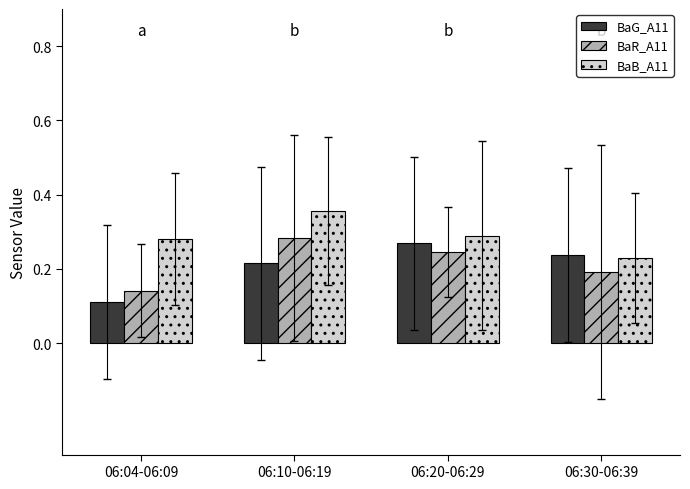

Count the number of data series in this chart.

3